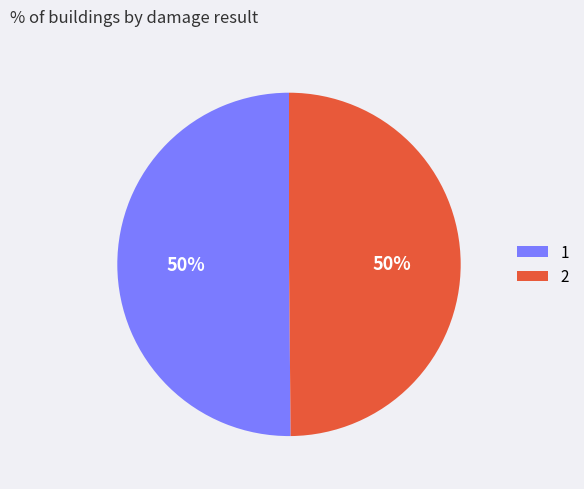

Approximately how many times larger is the value at 1 compared to 2?

1.0